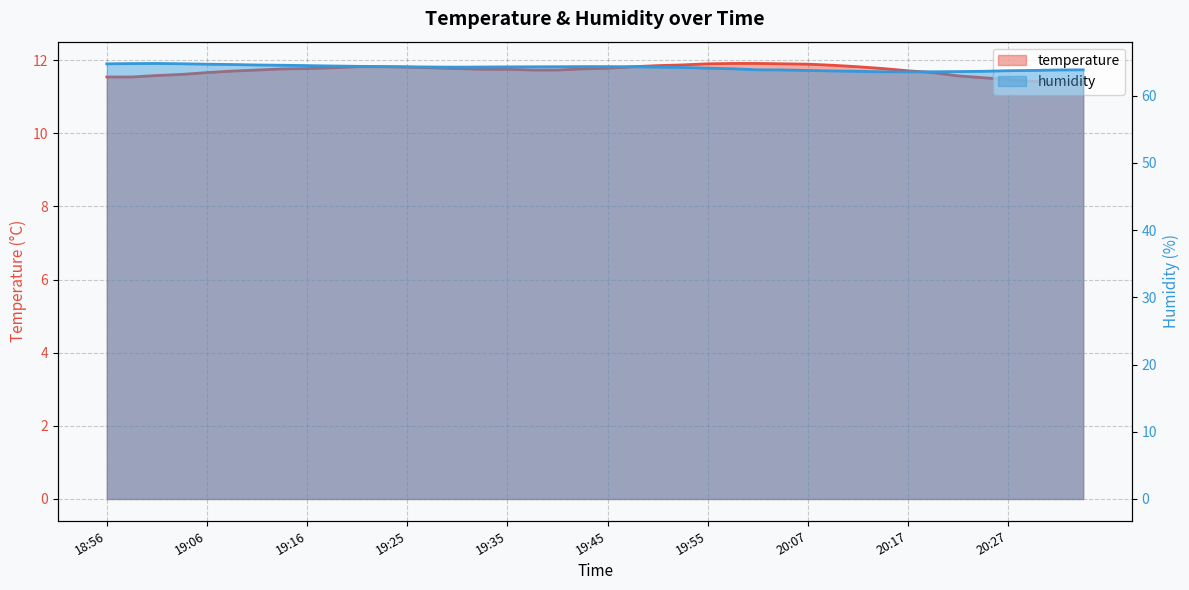

What is the greatest value displayed?

64.8